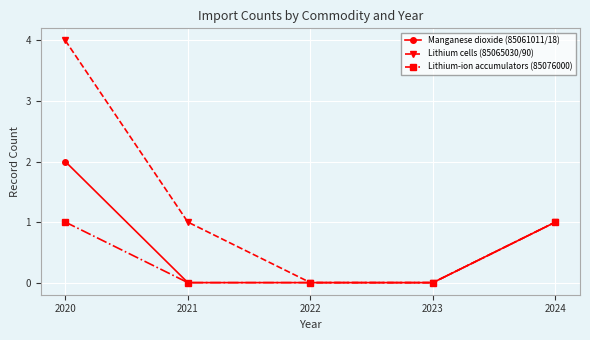

Rank the series at 2020 from lowest to highest value.

Lithium-ion accumulators (85076000), Manganese dioxide (85061011/18), Lithium cells (85065030/90)